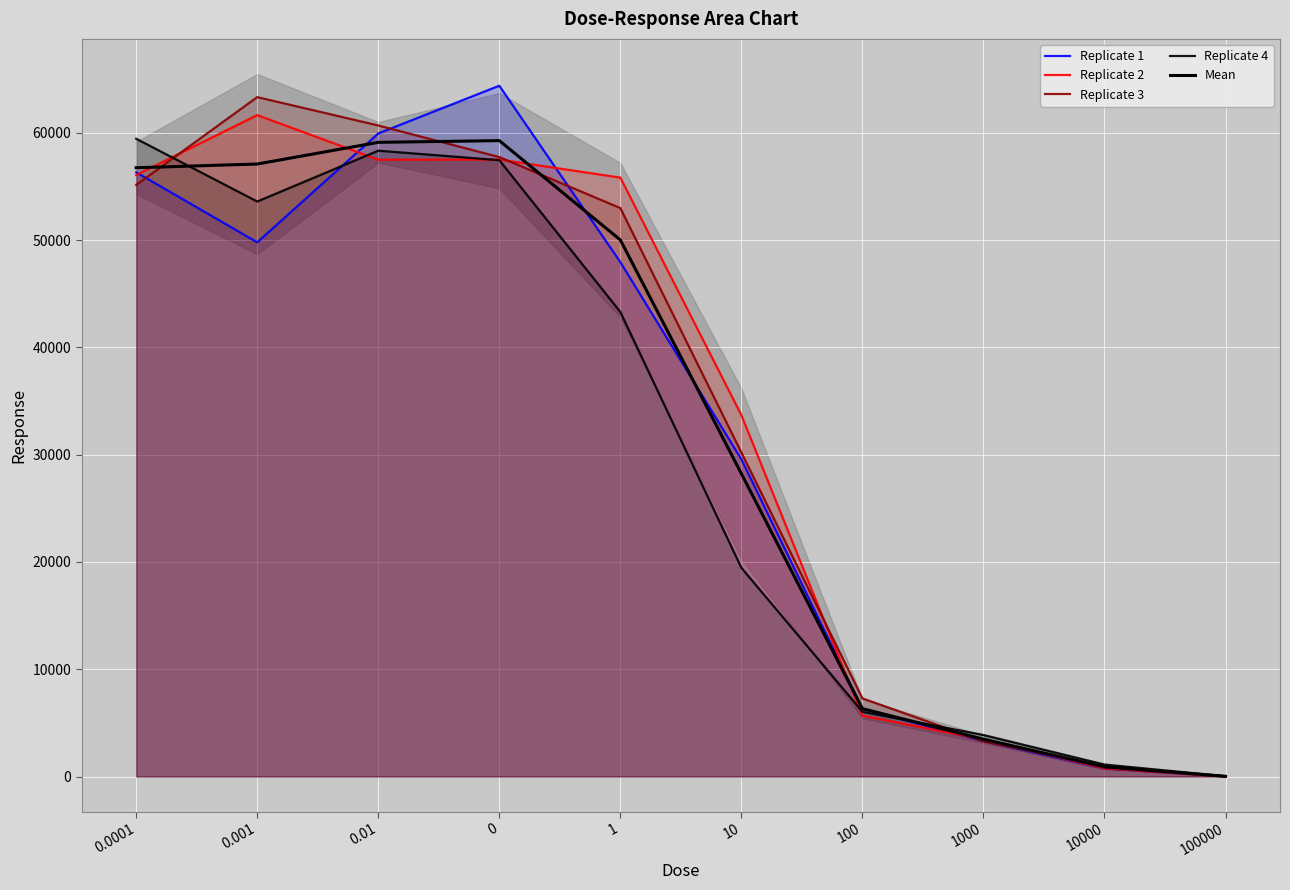

Where does the Replicate 1 series first go above 47946?

0.0001